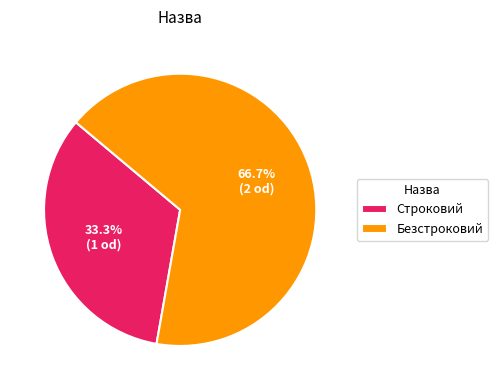

How many slices are in this pie chart?

2